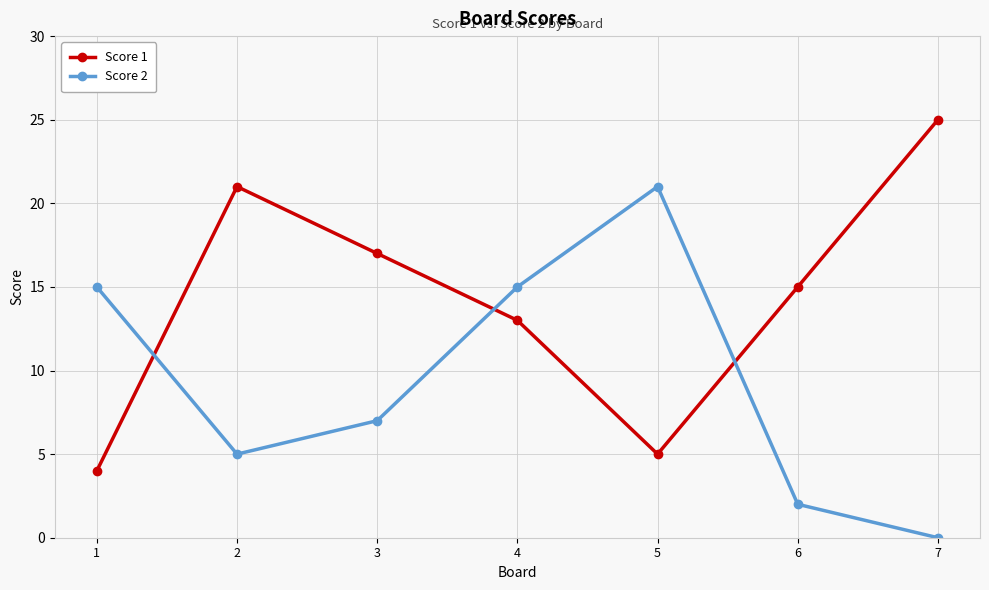

What is the sum of all Score 2 values?

65